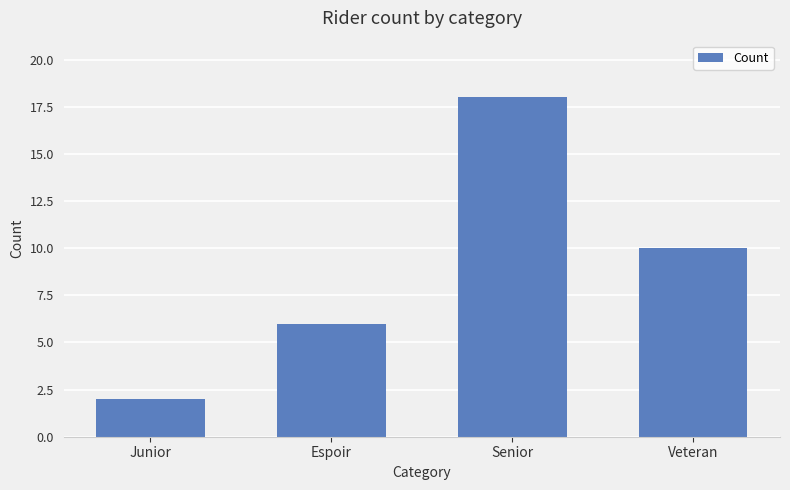

What is the maximum value shown in the chart?

18